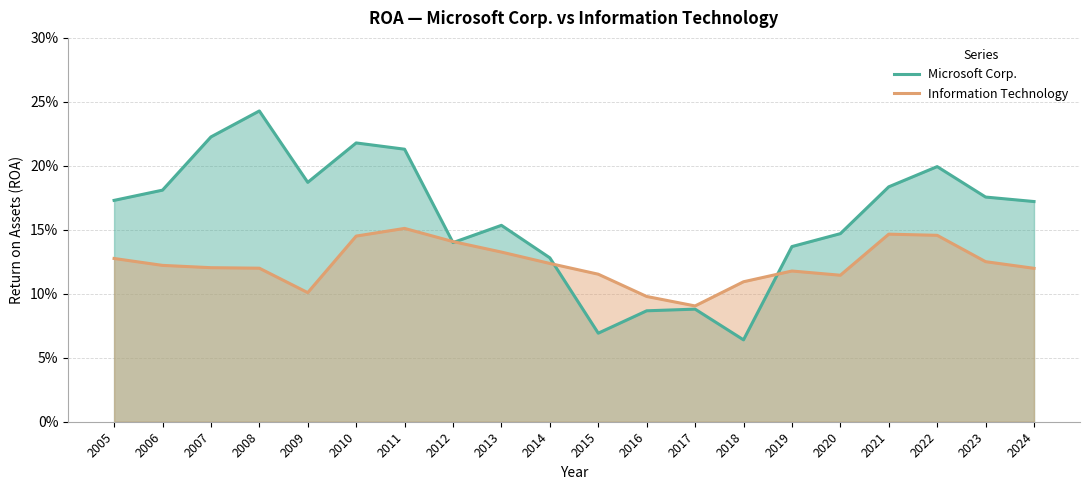

Rank the series at 2008 from lowest to highest value.

Information Technology, Microsoft Corp.